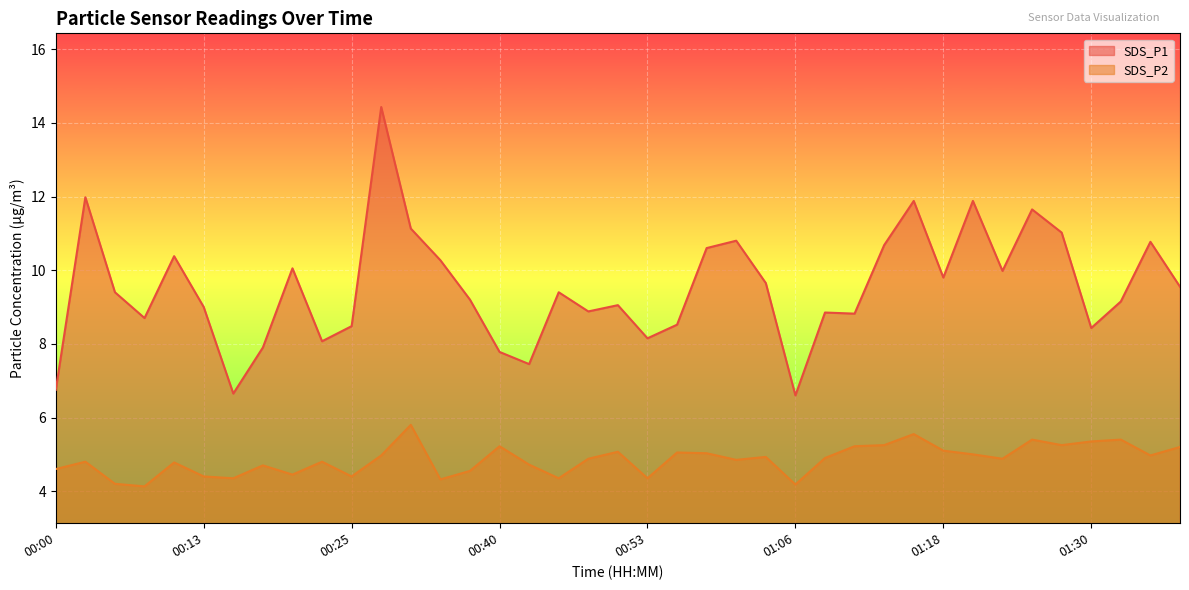

The value of SDS_P2 at 00:48 is 8.5. True or false?

False